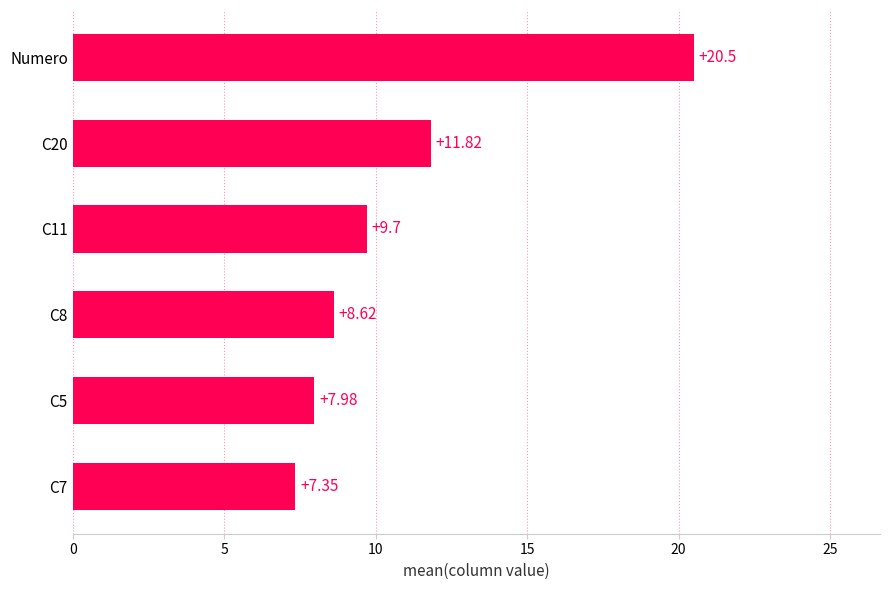

How many values exceed 9?

3